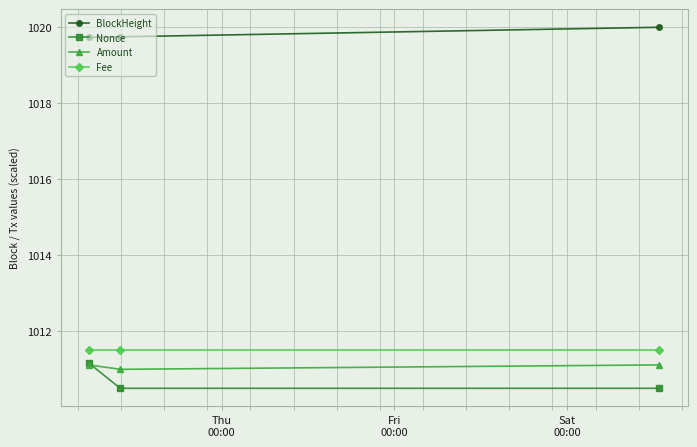

What is the sum of all BlockHeight values?

3059.5